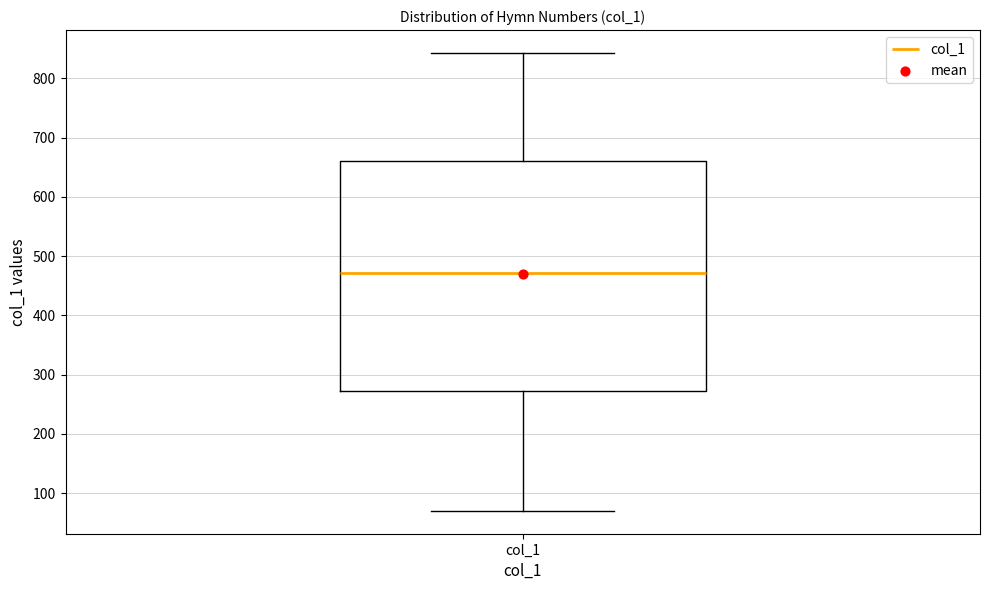

Where does the lower whisker of the box for col_1 end on the y-axis? The values are not printed on the chart, so give them approximately, as read against the axis.

70